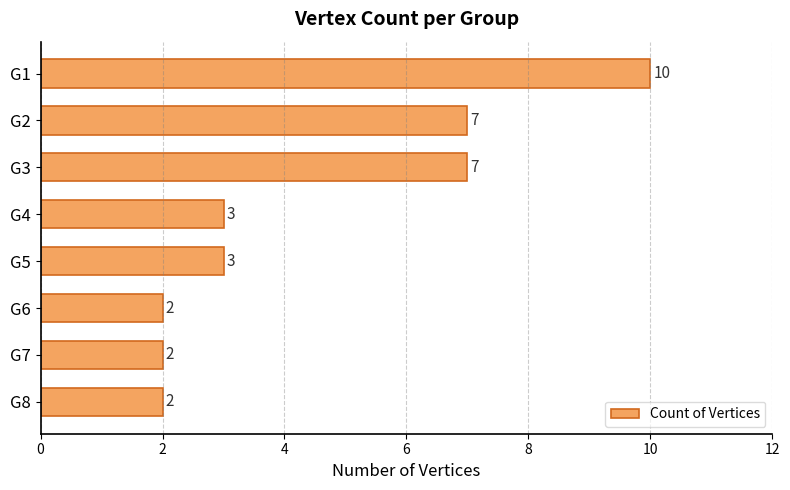

What is the difference between the maximum and minimum values?

8